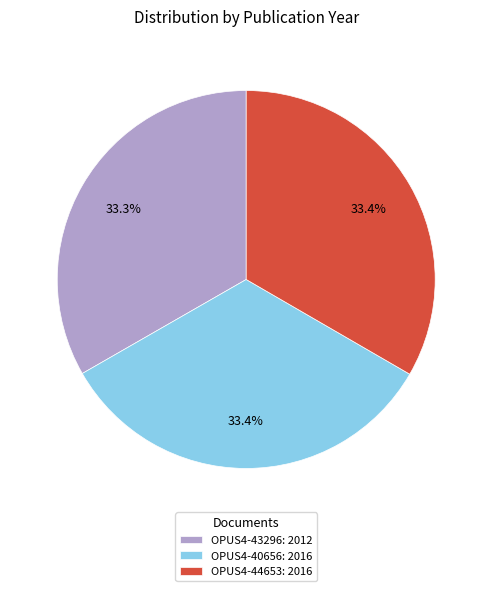

What percentage do OPUS4-43296: 2012 and OPUS4-44653: 2016 together represent?

66.6%